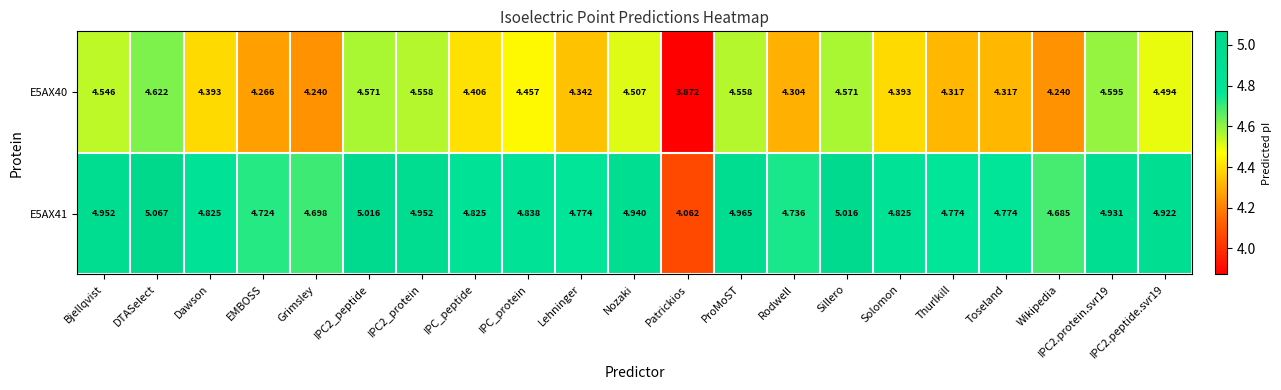

At which label does E5AX40 reach its peak?

DTASelect